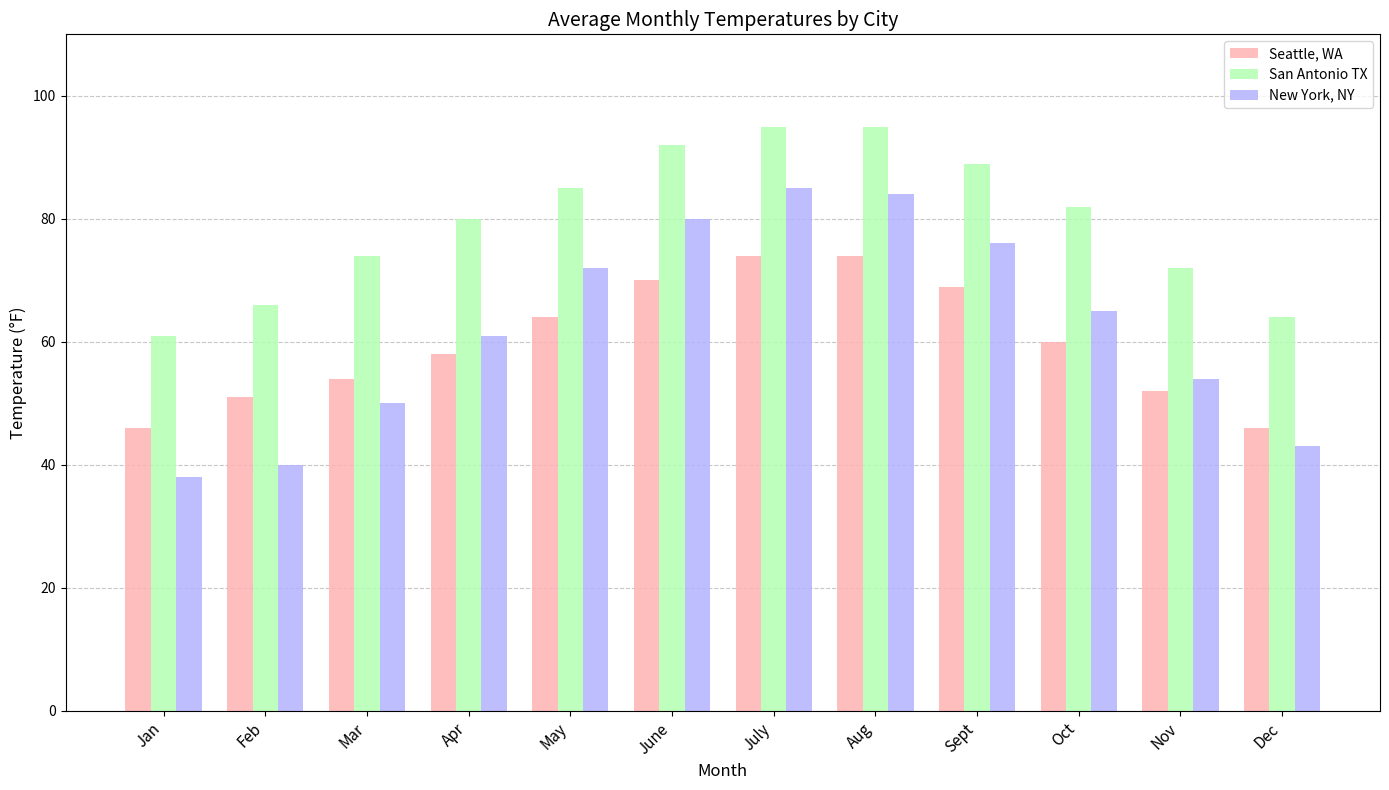

At how many categories does at least one series exceed 48?

12